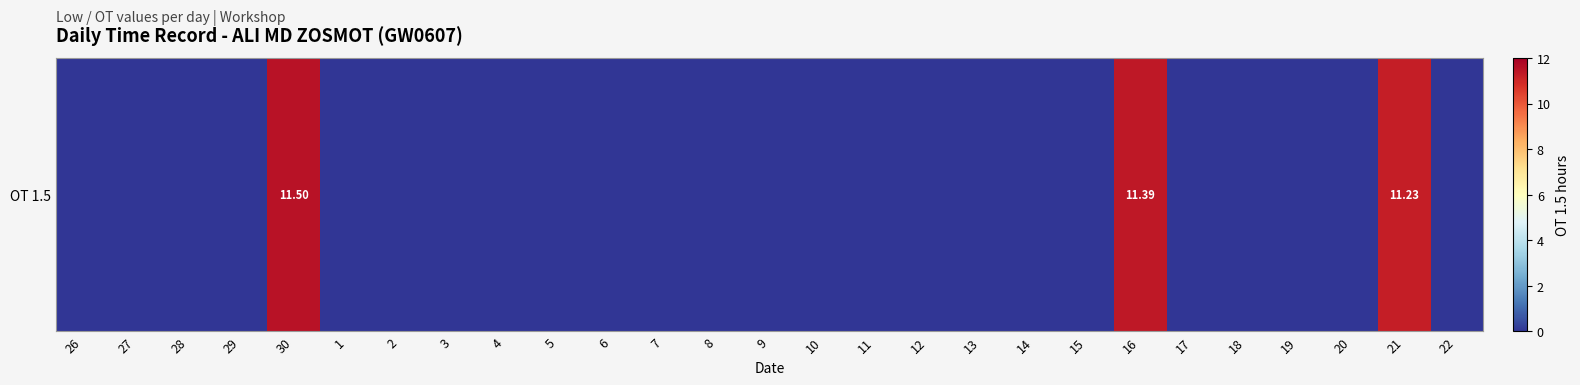

True or false: the data shows 3.5 at 9.

False